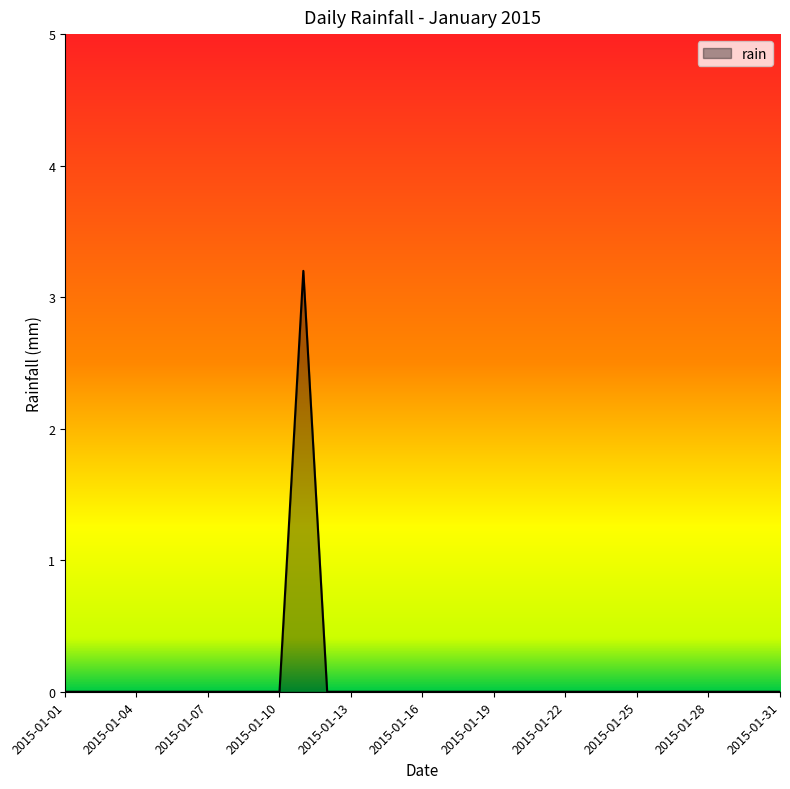

What is the maximum value shown in the chart?

3.2